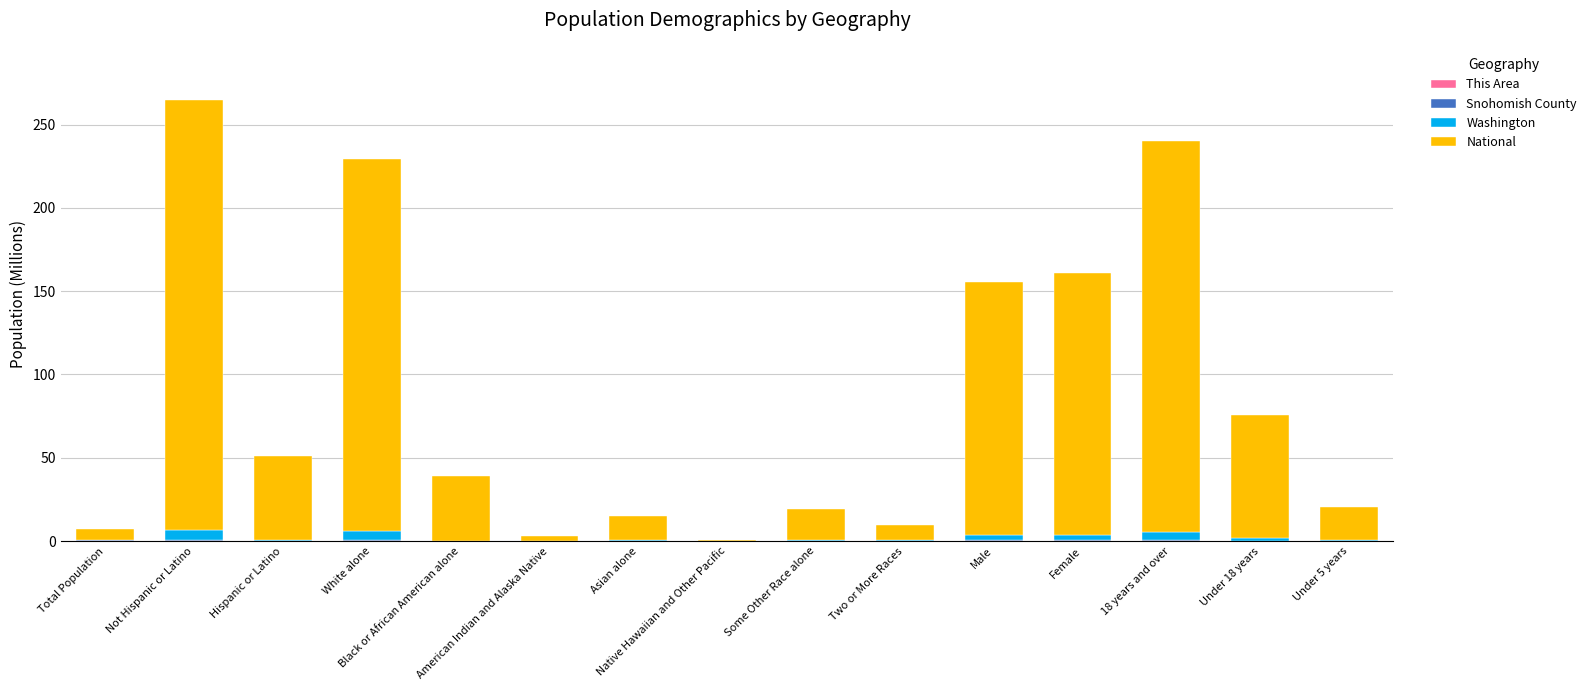

What value does the National series have at Native Hawaiian and Other Pacific?

0.5